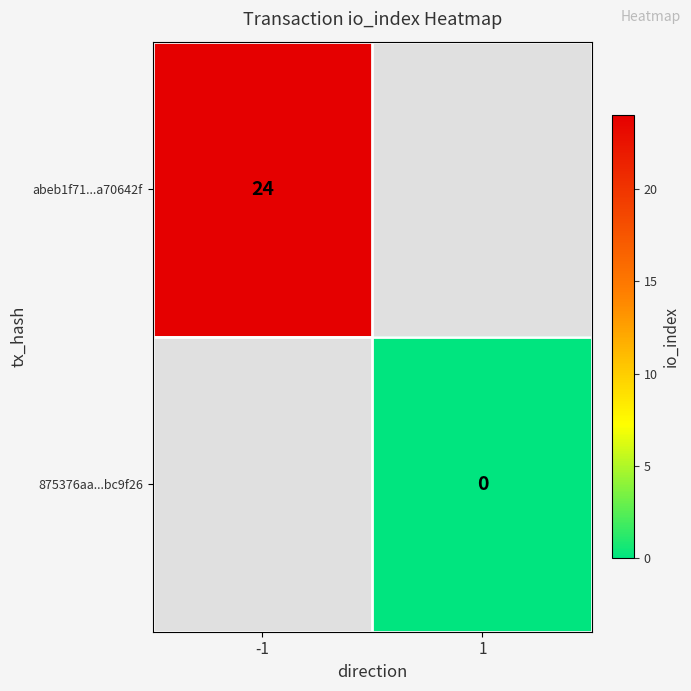

At which category does the chart reach its minimum across all series?

1